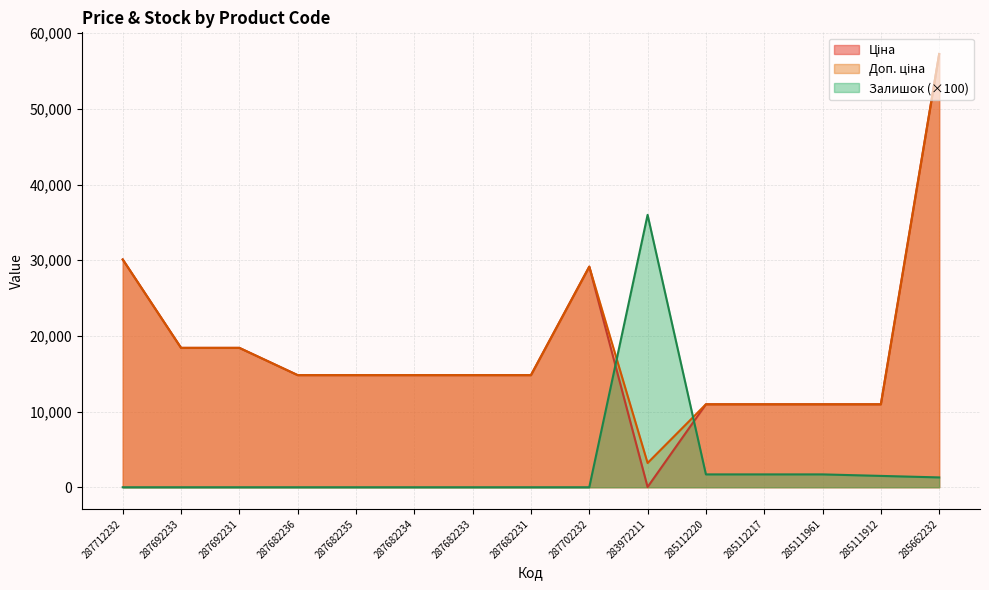

Where is Доп. ціна nearest to the value 30231?

287712232